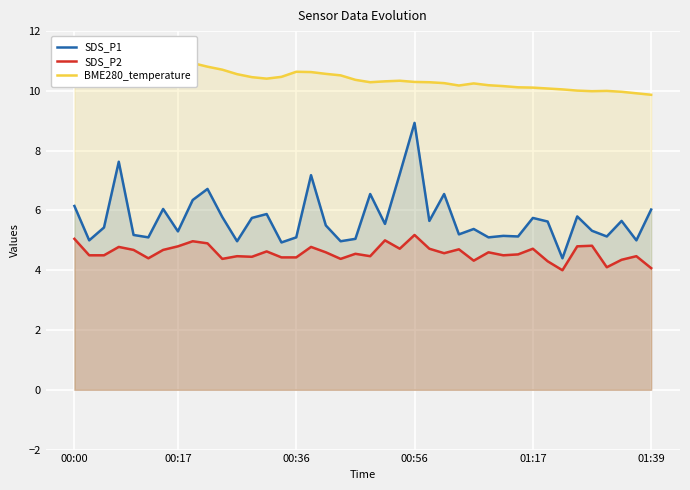

True or false: SDS_P1 and SDS_P2 intersect in this chart.

False